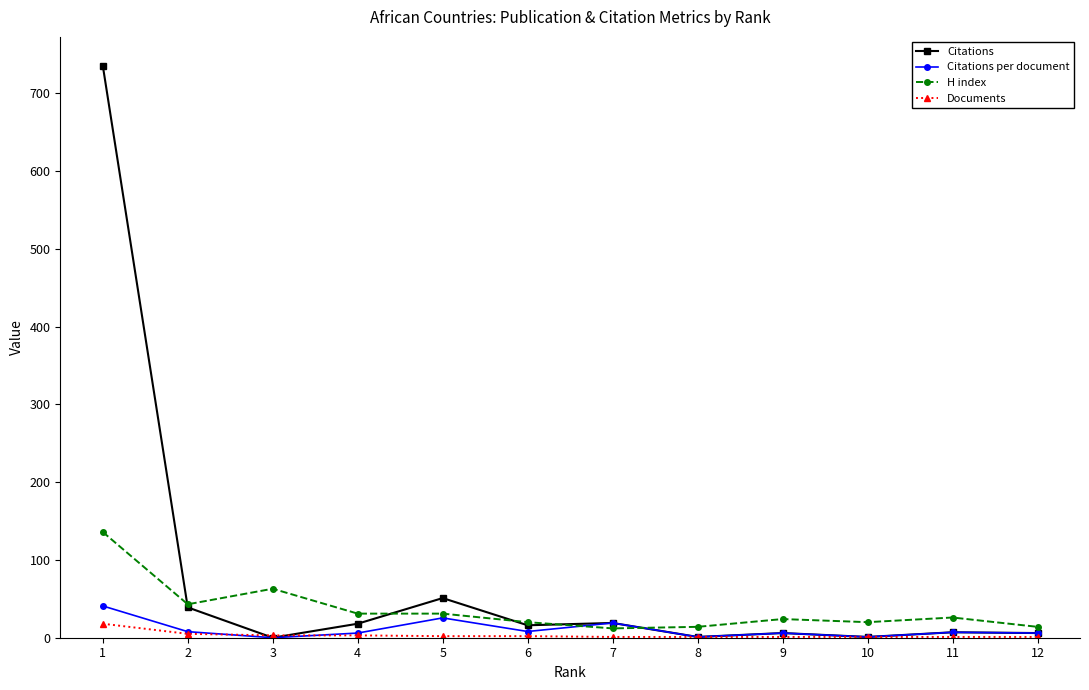

Where is the first local minimum for H index?

2